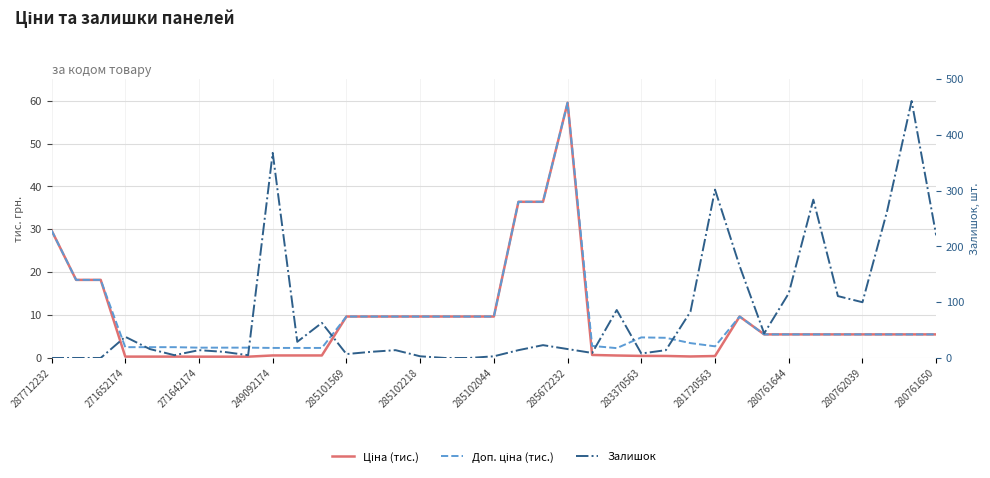

The Ціна (тис.) series shows 59.5 at 285672232. True or false?

True